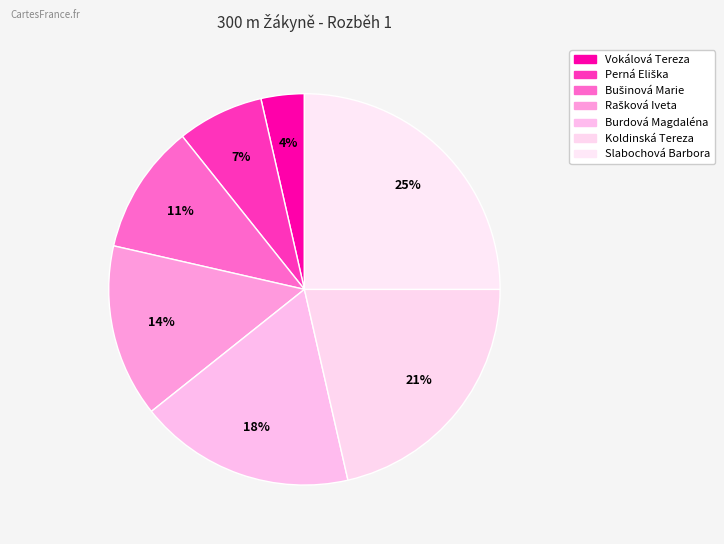

Count the number of slices in the pie.

7